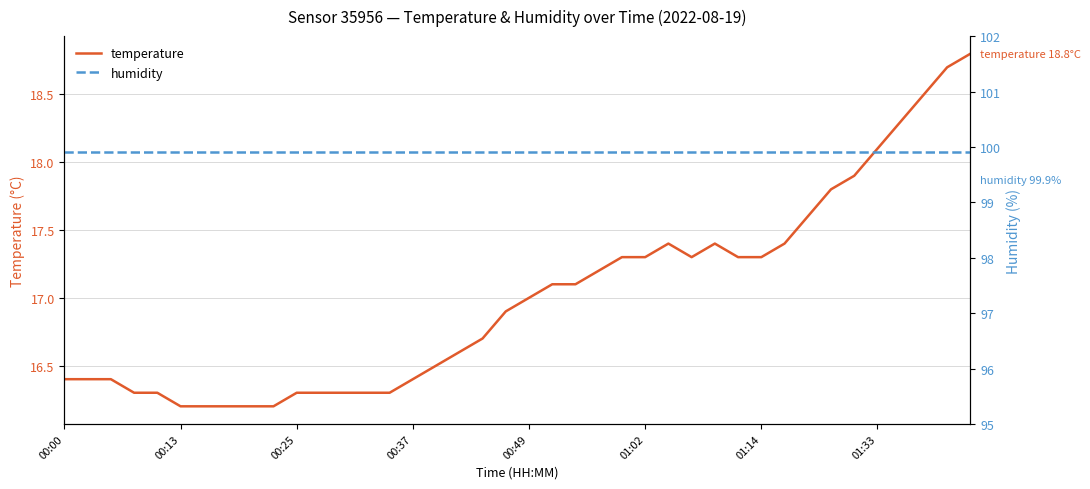

What are all the series names shown in the legend?

temperature, humidity